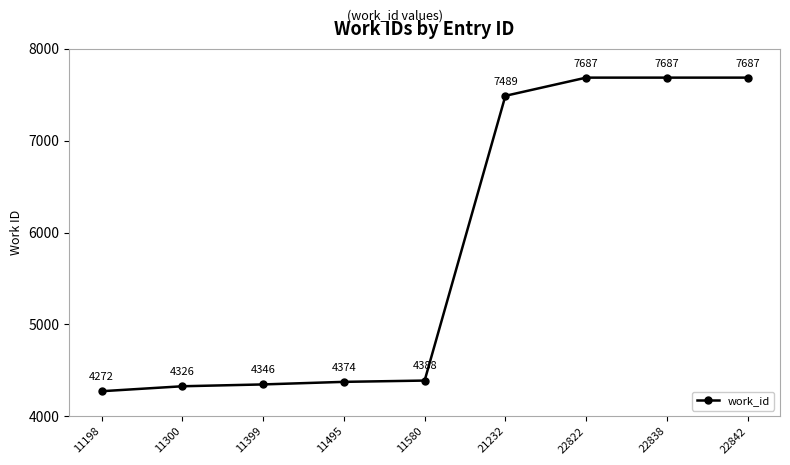

The value at 11198 is 4272. True or false?

True